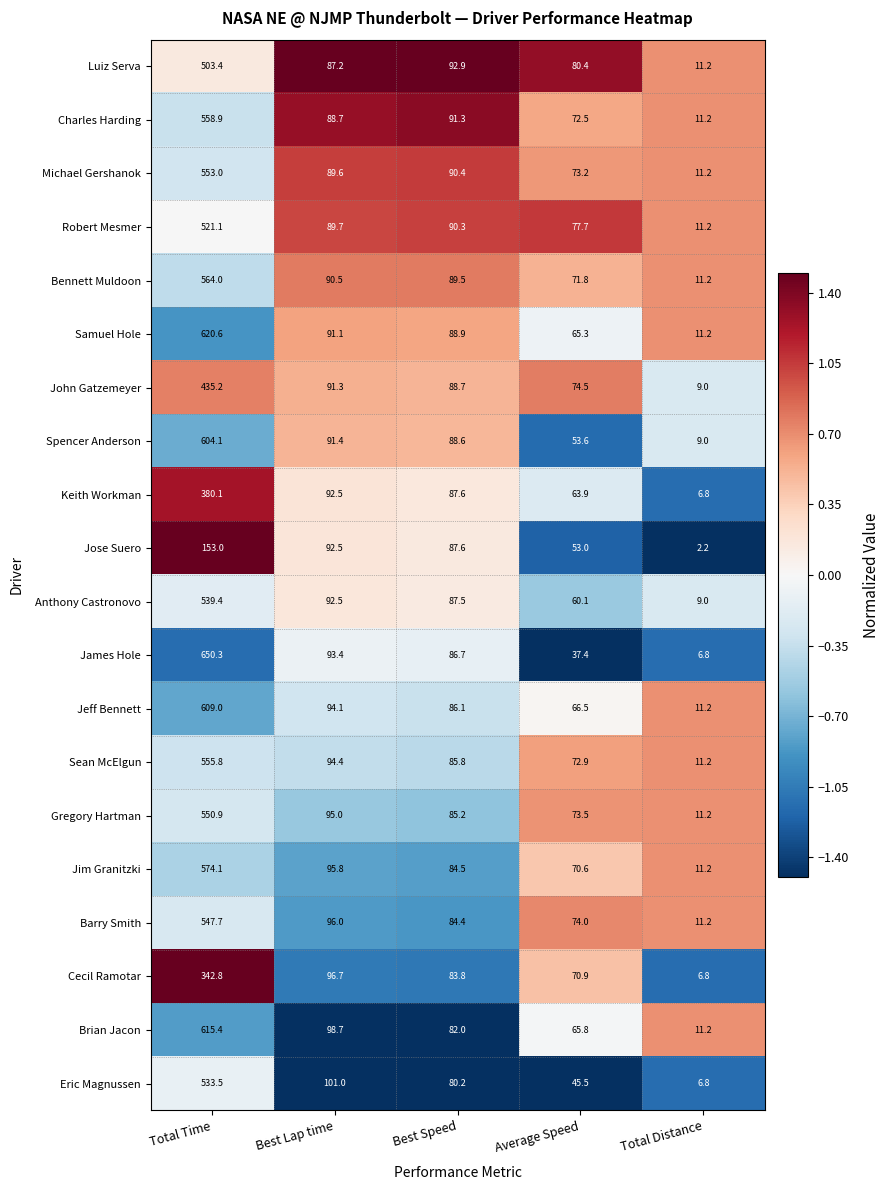

Is the value of Luiz Serva at Best Lap time greater than the value of Gregory Hartman at Best Lap time?

No